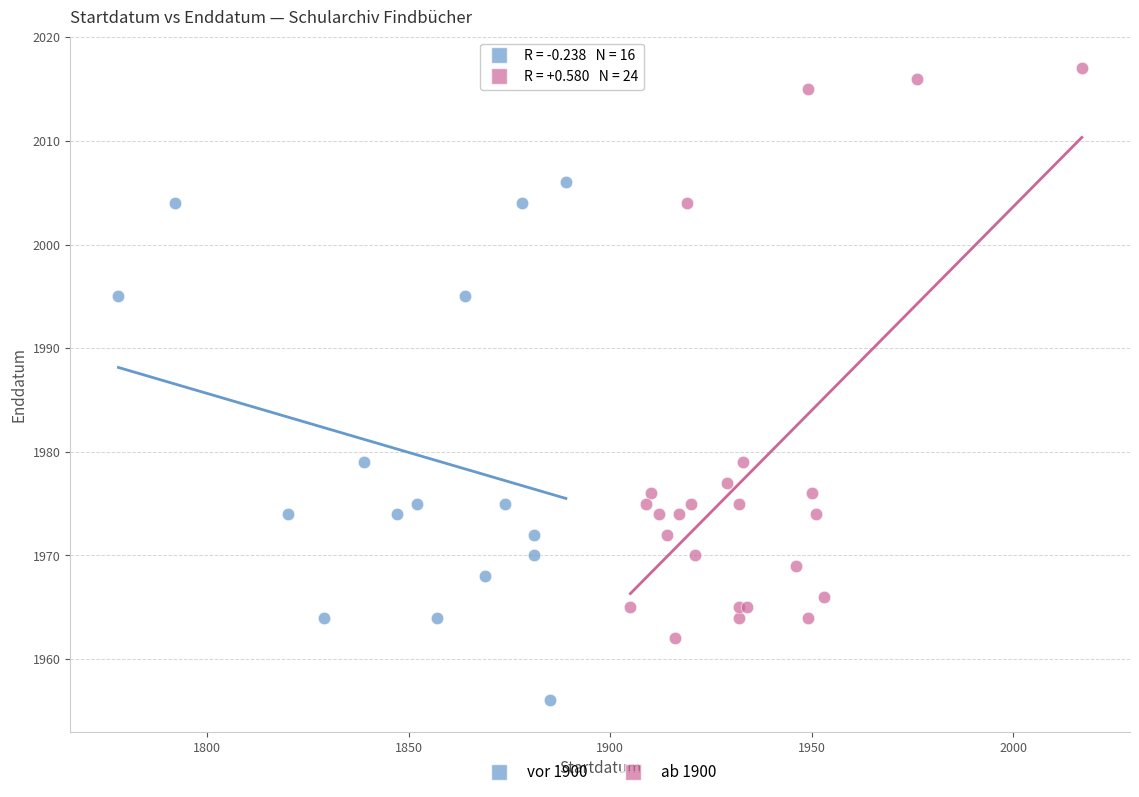

Which series contains the highest Y value?

ab 1900